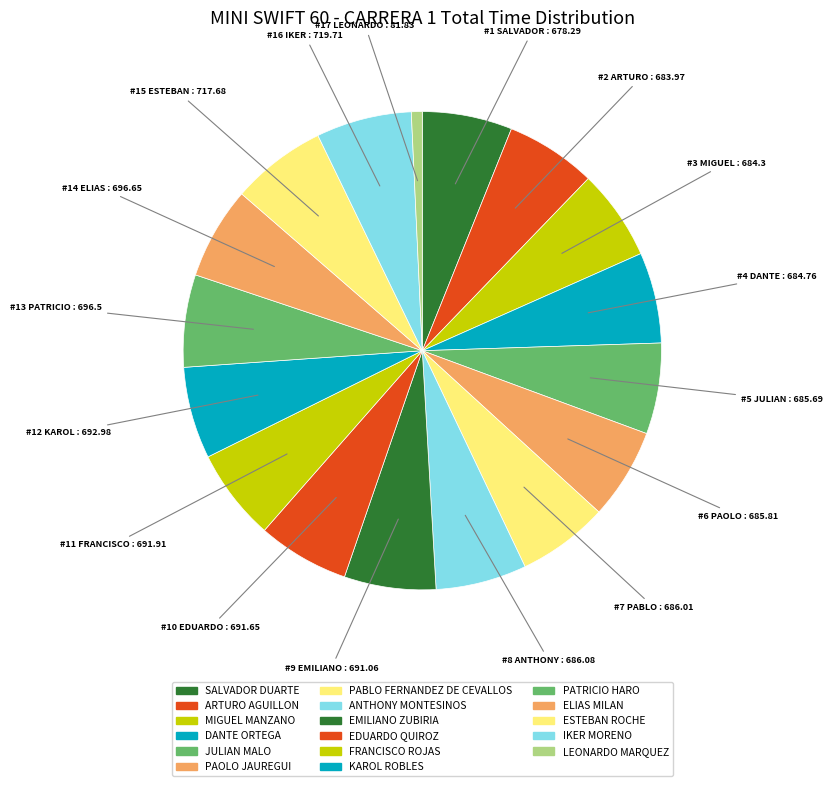

Which has a higher value, ARTURO AGUILLON or FRANCISCO ROJAS?

FRANCISCO ROJAS